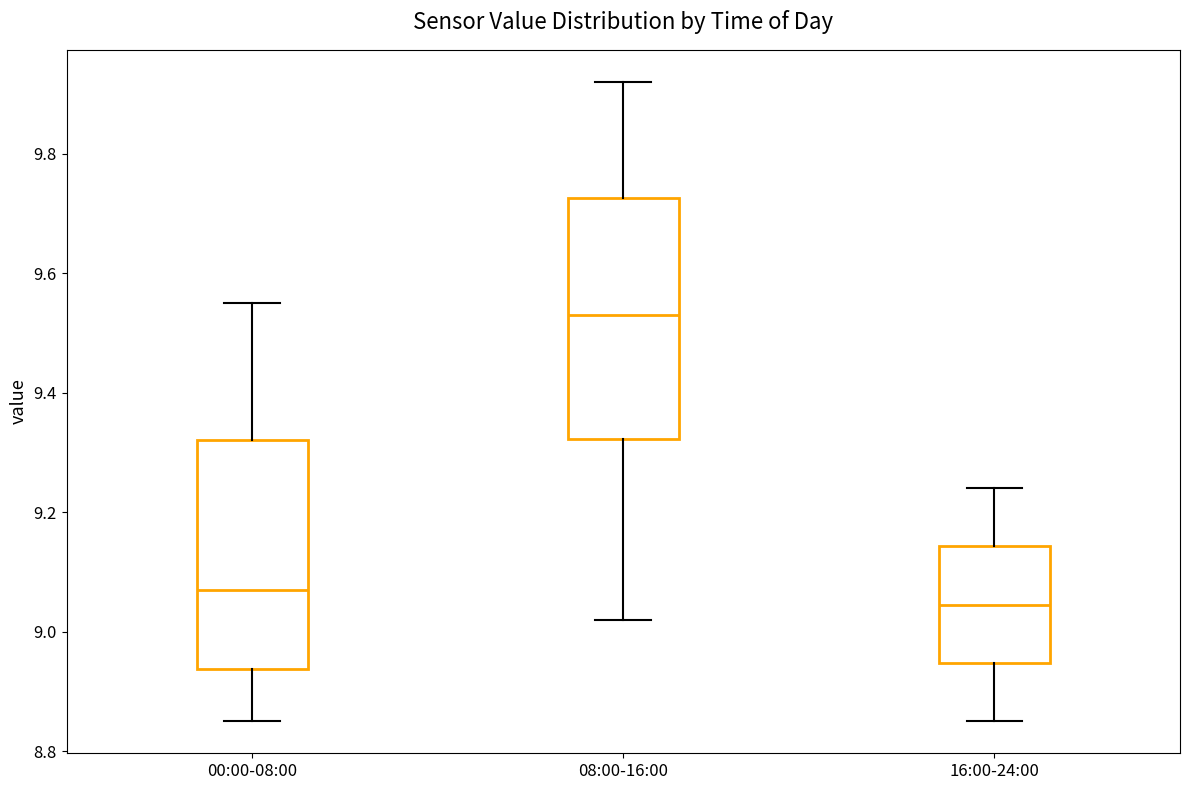

Reading left to right, read every box against the y-axis: the position of its median line, the range the box covers, and the ends of its whiskers. The values are not printed on the chart, so give them approximately, as read against the axis.

00:00-08:00: median 9.08, box 8.94 to 9.32, whiskers 8.86 to 9.56
08:00-16:00: median 9.54, box 9.32 to 9.72, whiskers 9.02 to 9.92
16:00-24:00: median 9.04, box 8.94 to 9.14, whiskers 8.86 to 9.24